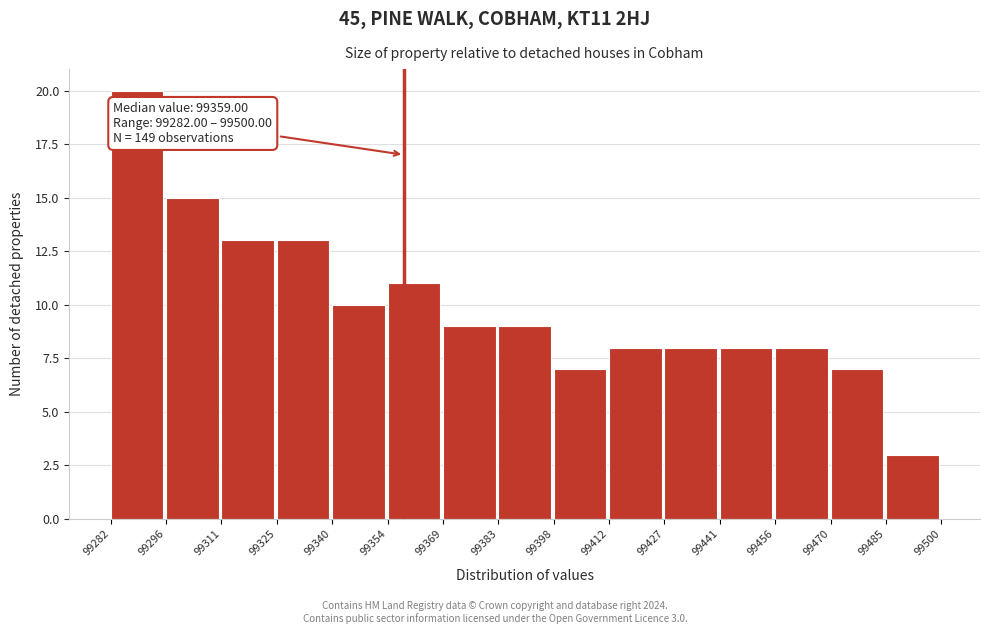

Over which range of the x-axis is the bar tallest?

99282 to 99296